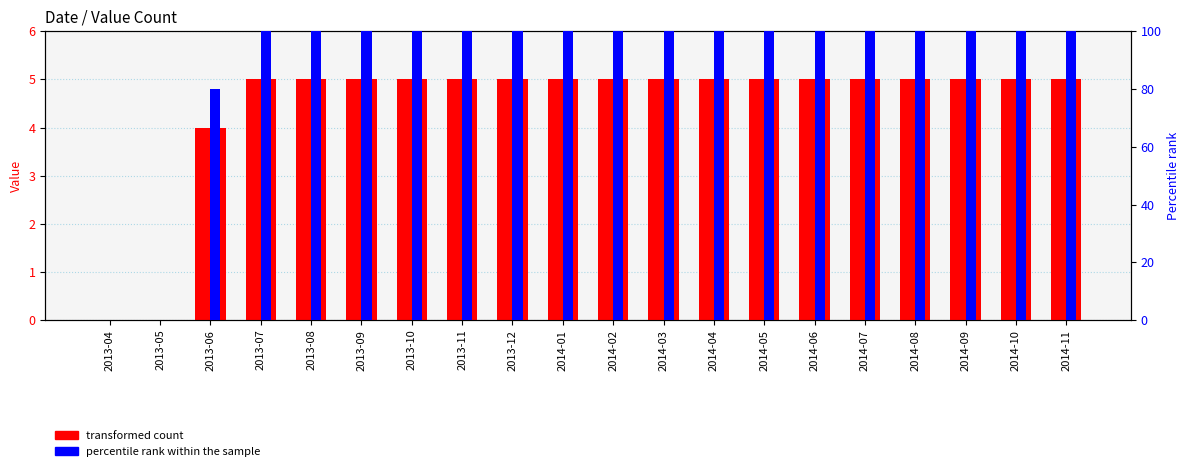

What is the sum of all transformed count values?

89